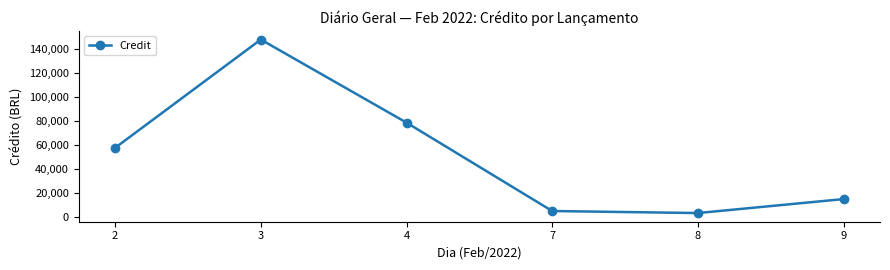

What is the value of the 4th point from the left?

4621.0